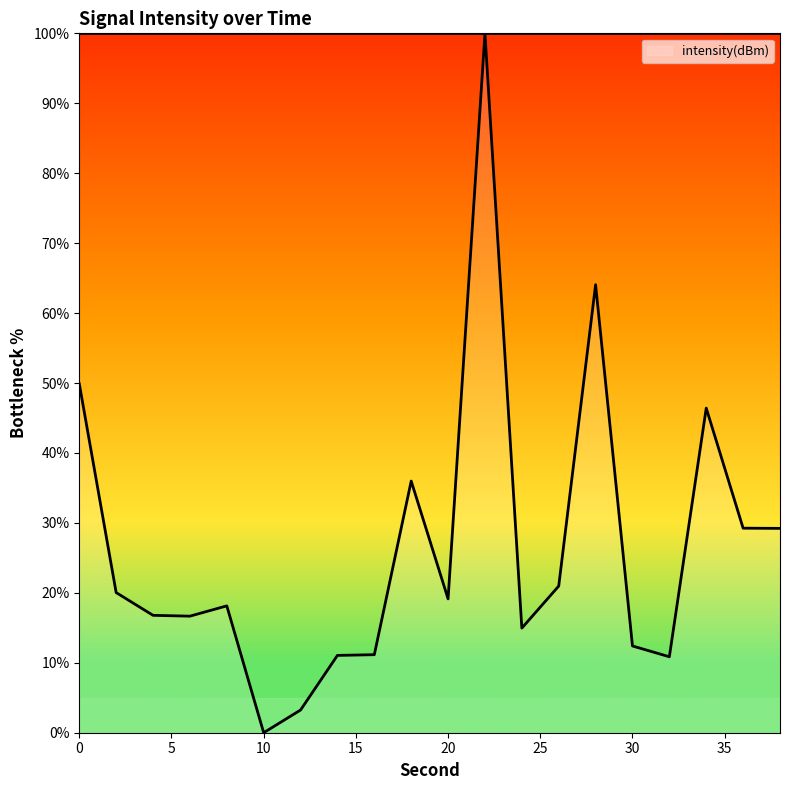

Does the chart display data point markers on the line(s)?

No